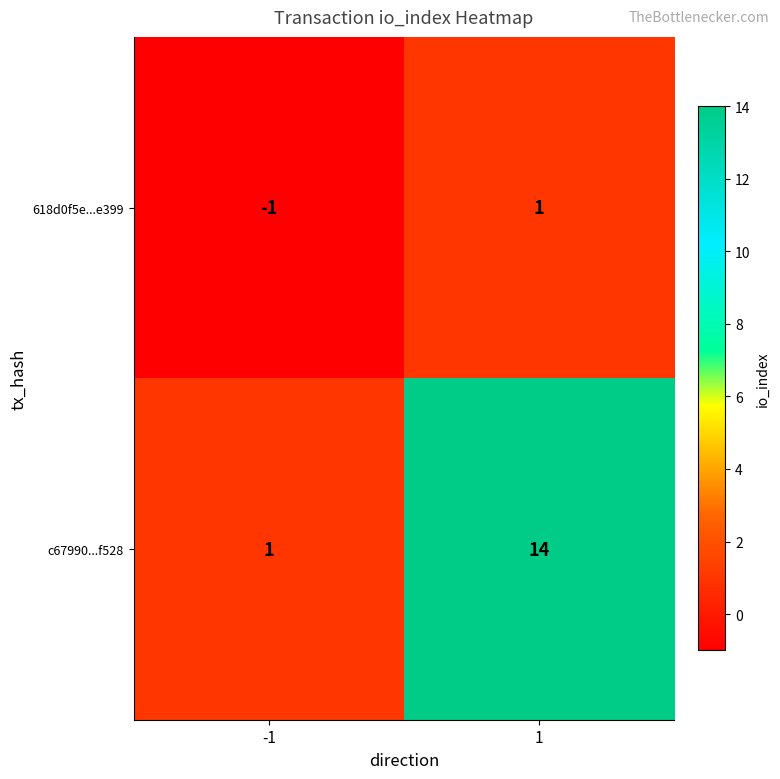

Which series has the widest spread of values?

c67990...f528